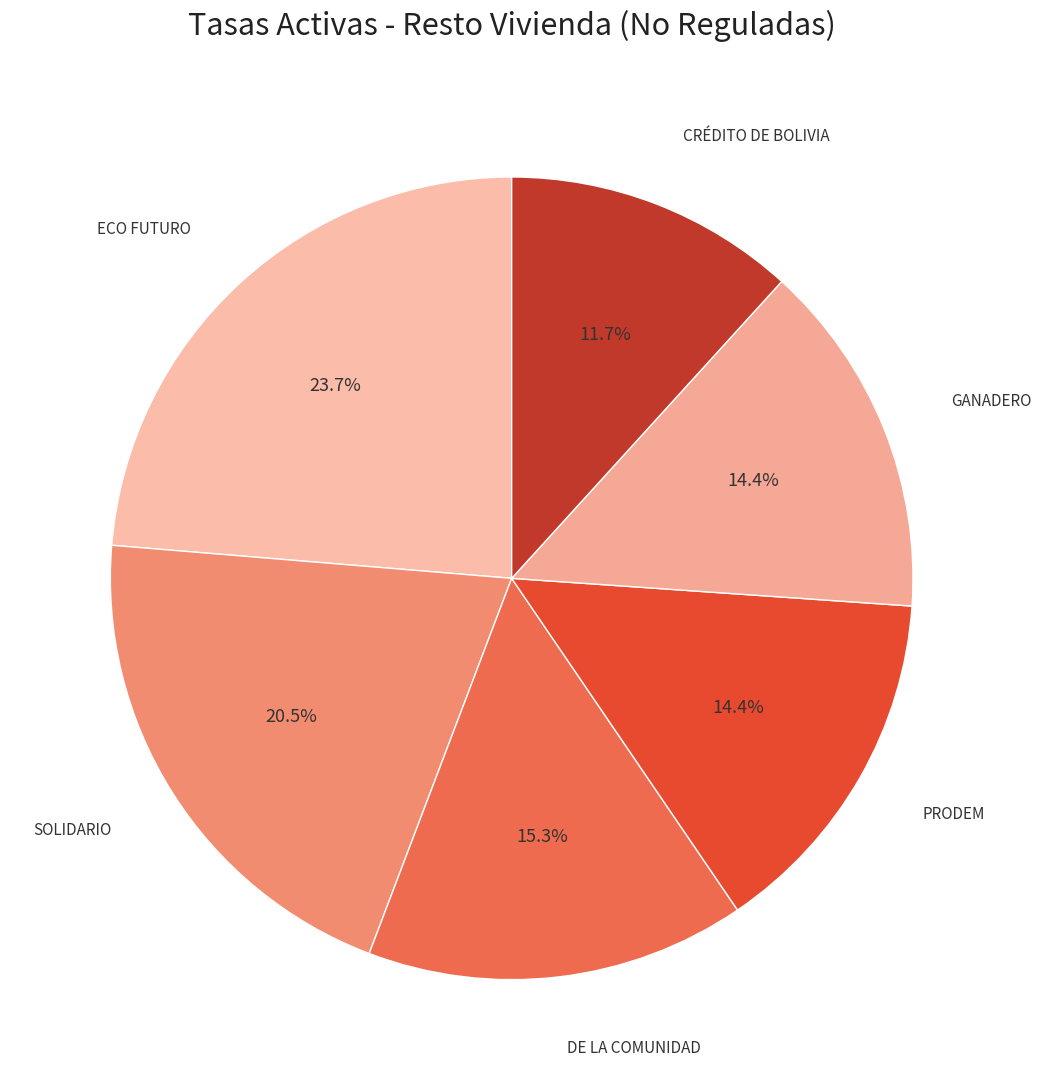

Between SOLIDARIO and GANADERO, which is larger?

SOLIDARIO